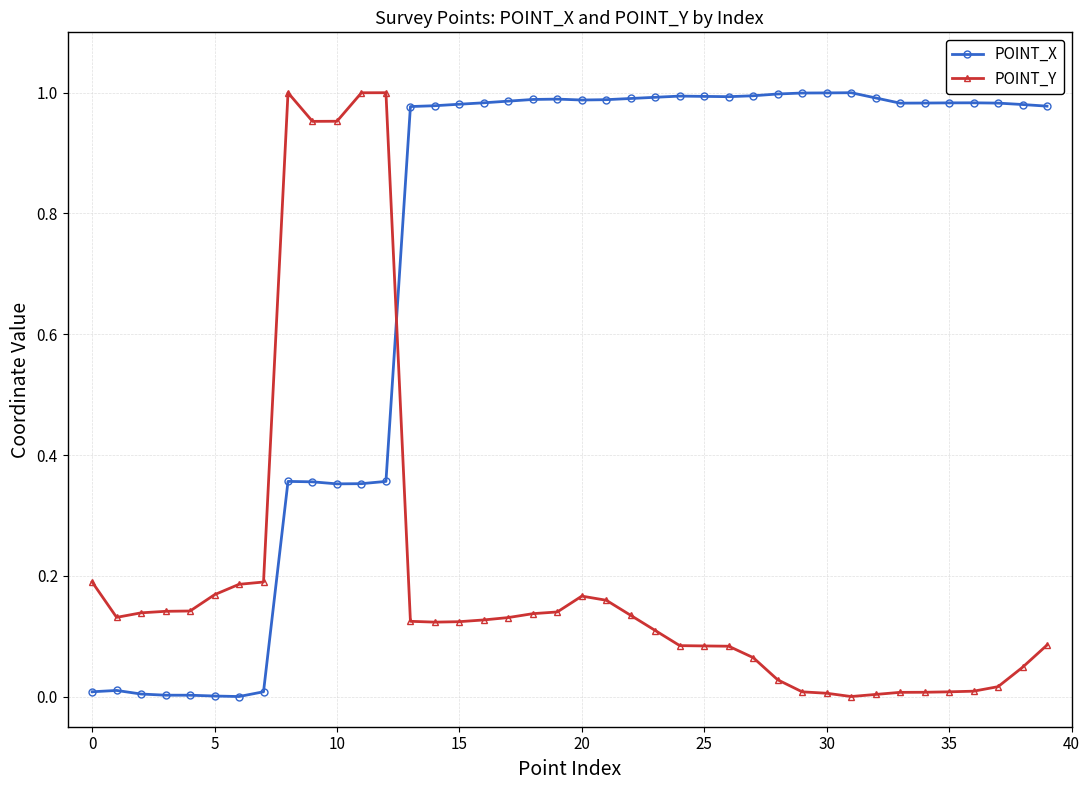

How many intersections are there between POINT_X and POINT_Y?

1